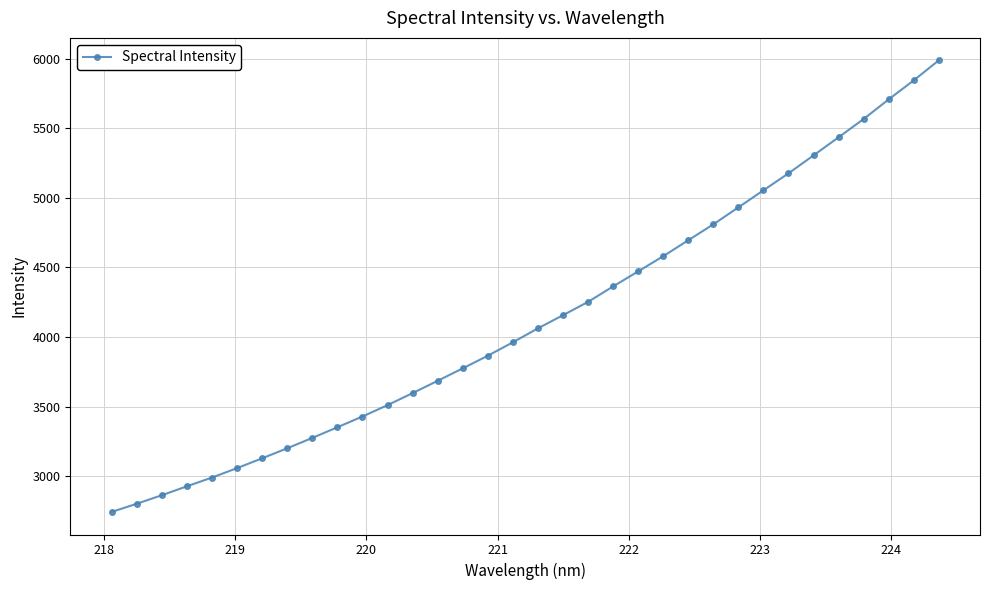

How many values exceed 4062?

17